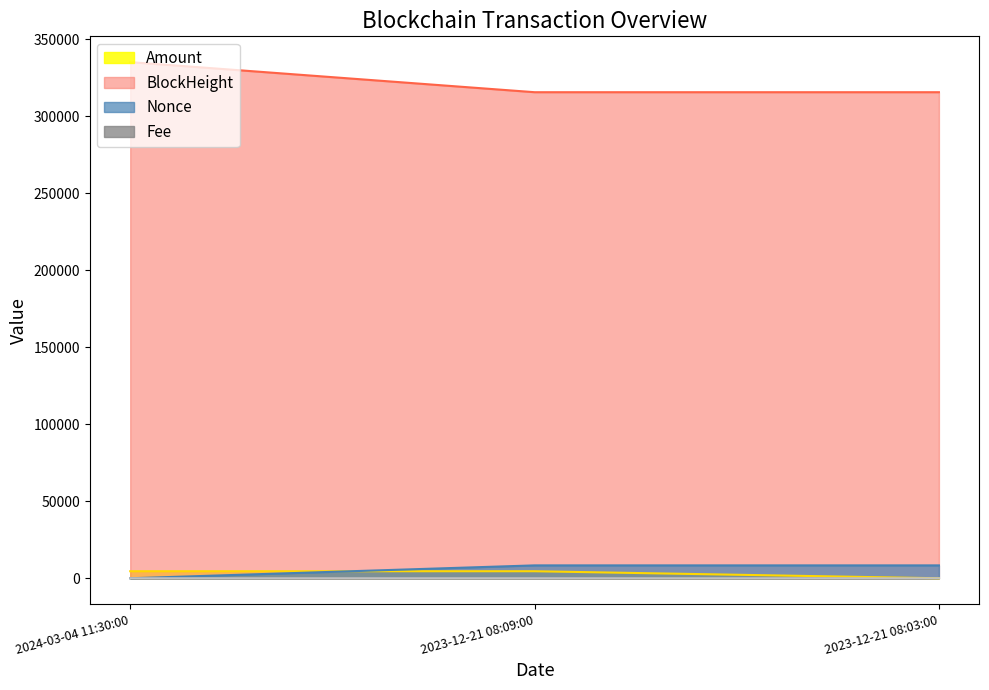

Which series has the largest range (max minus min)?

BlockHeight